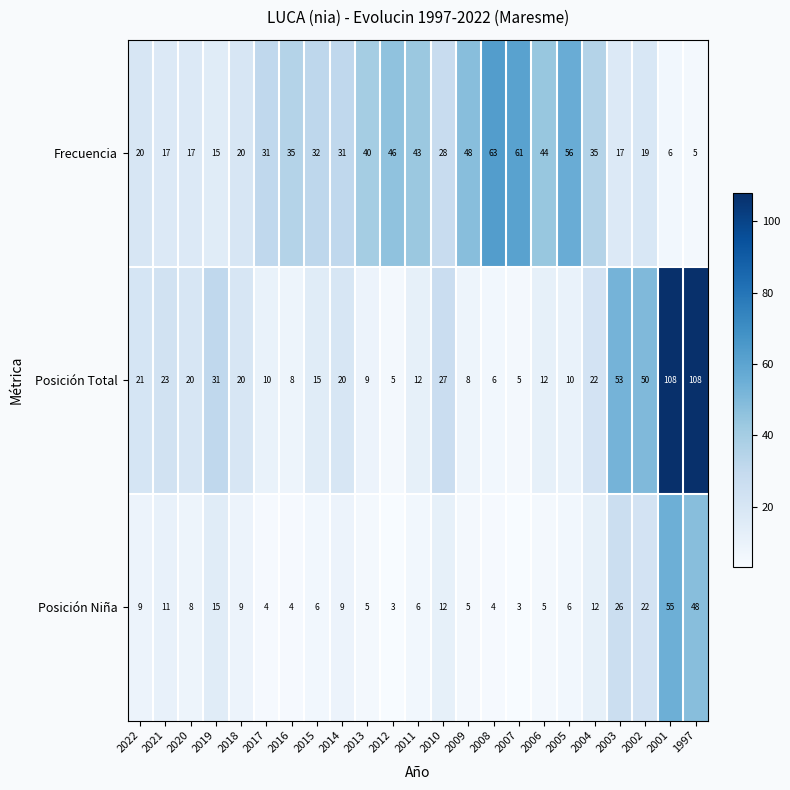

What is the minimum value for Posición Total?

5